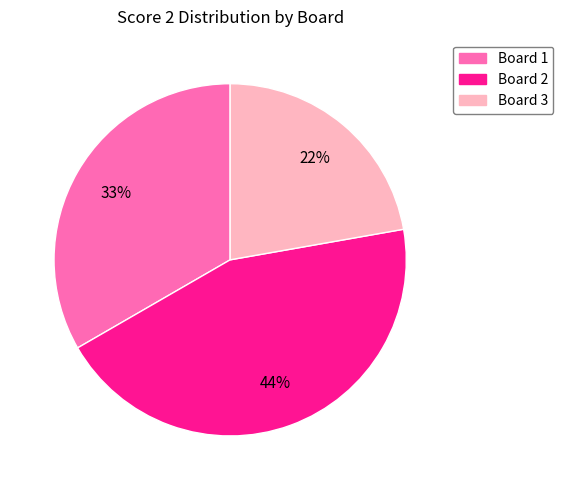

To the nearest percent, what percentage of the pie is Board 2?

44%